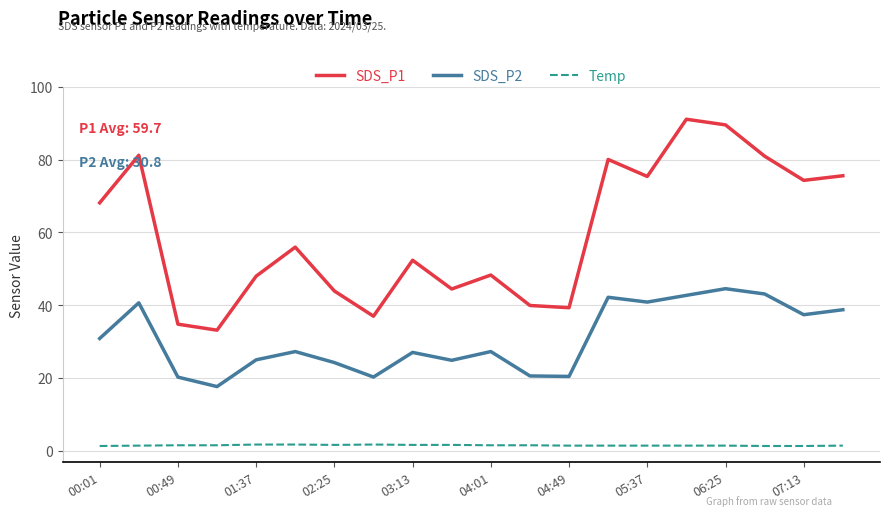

What is the highest value of the SDS_P1 series?

91.1